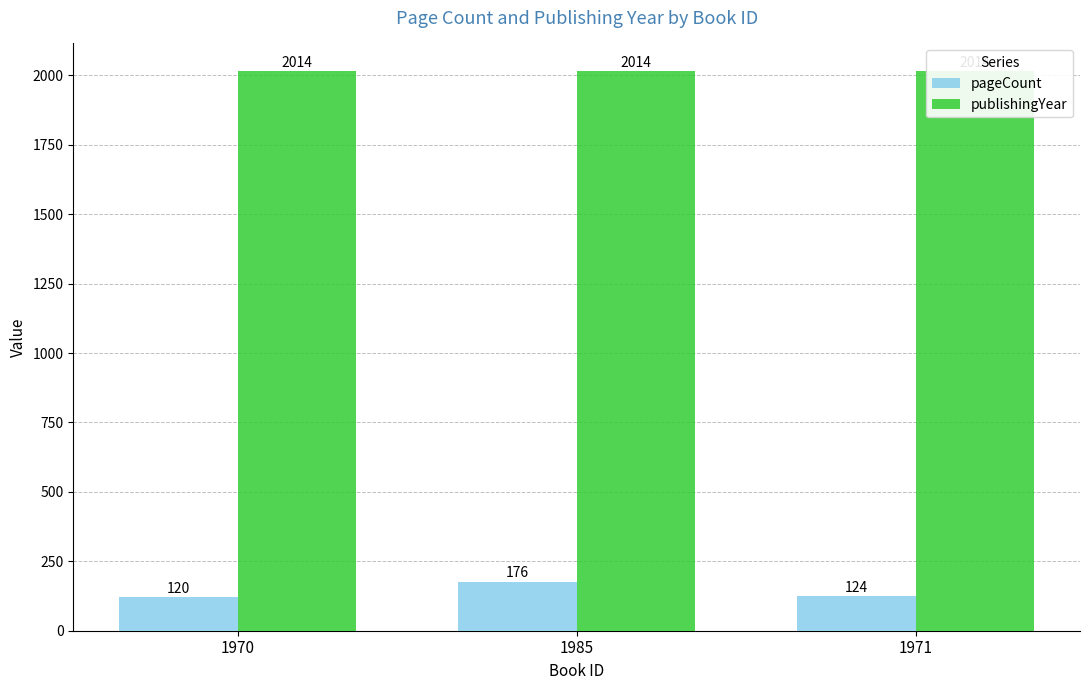

The publishingYear series shows 2014 at 1971. True or false?

True